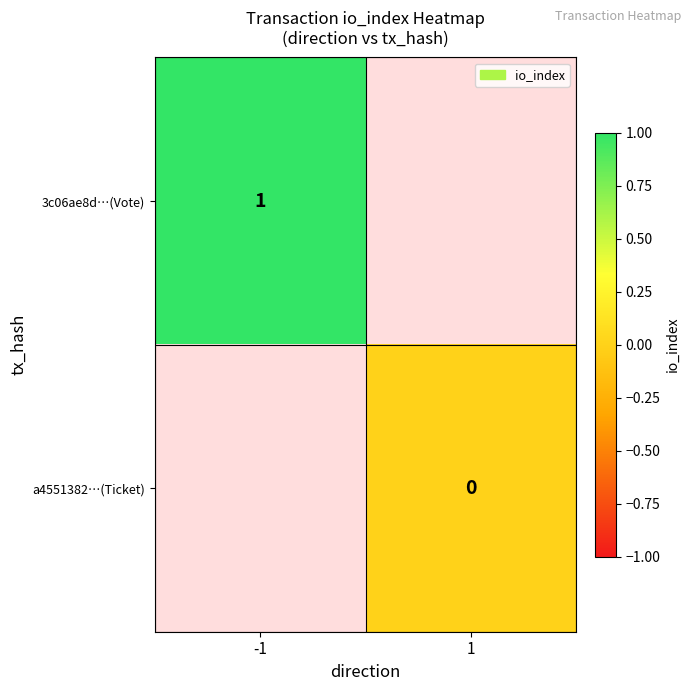

True or false: 3c06ae8d…(Vote) has a value of 1 at -1.

True